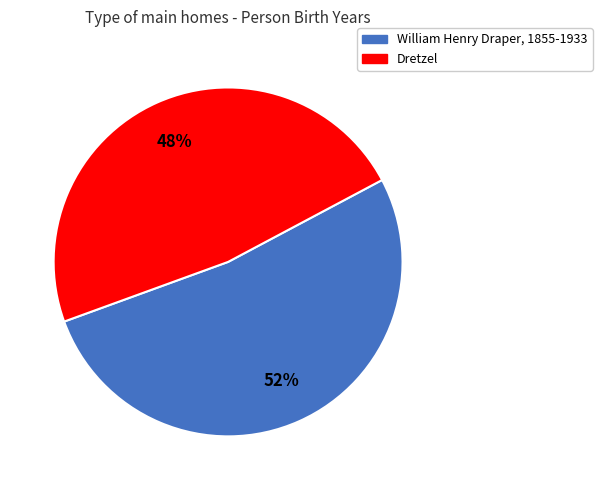

True or false: William Henry Draper, 1855-1933 accounts for 52% of the total.

True